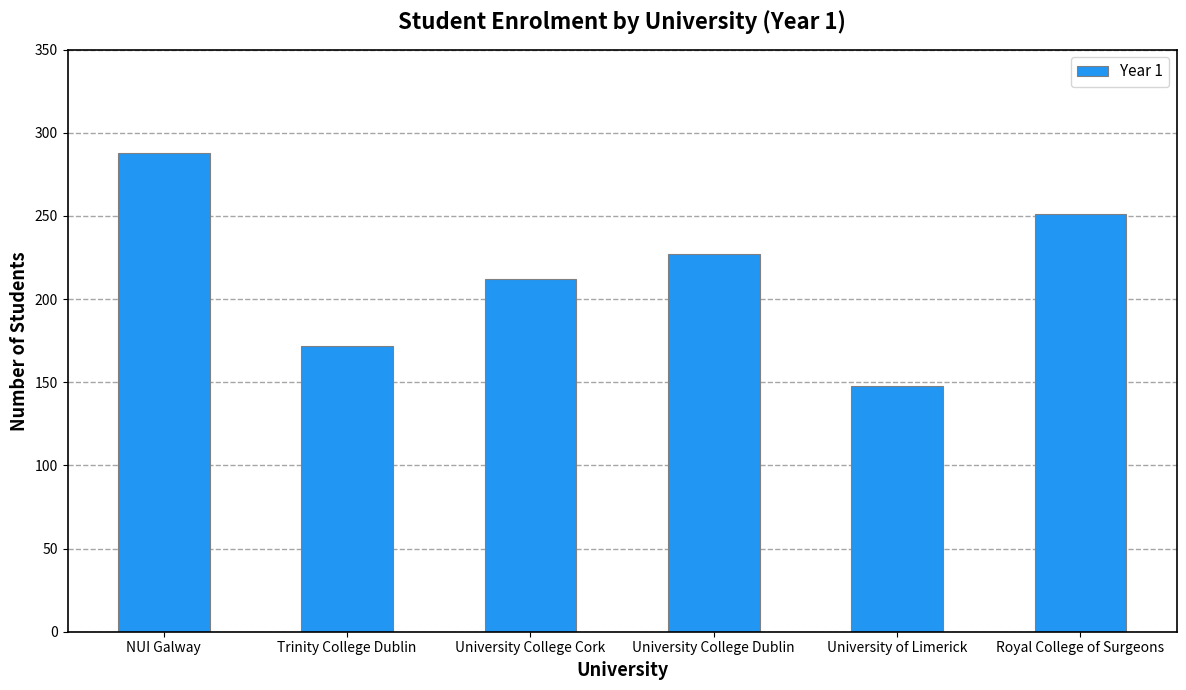

Which label corresponds to the largest value in the chart?

NUI Galway